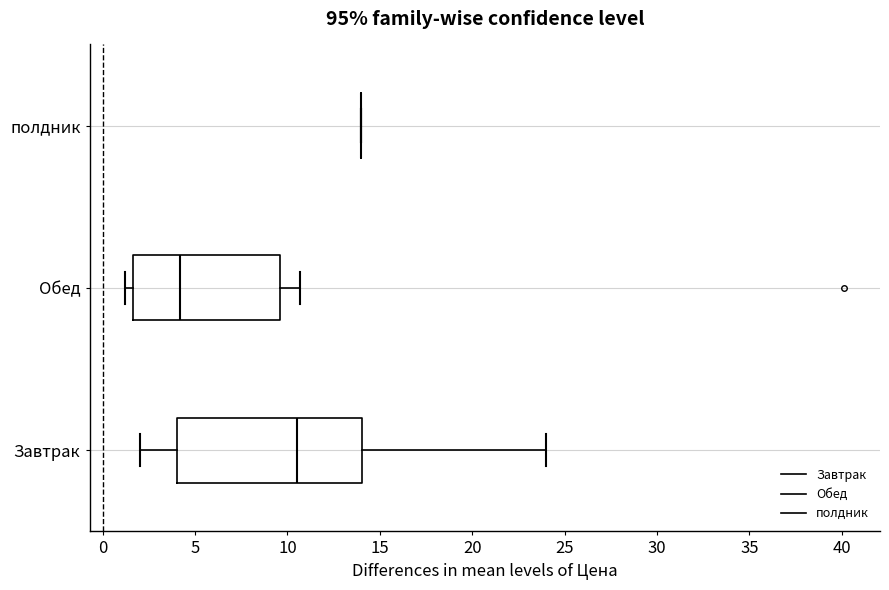

Reading bottom to top, transcribe this box plot: for each box, give where its median line is, the range the box spans, and where its two whiskers end, as read against the x-axis. The values are not printed on the chart, so give them approximately, as read against the axis.

Завтрак: median 10.5, box 4.0 to 14.0, whiskers 2.0 to 24.0
Обед: median 4.0, box 1.5 to 9.5, whiskers 1.0 to 10.5
полдник: box collapsed to a line at 14.0, whiskers 14.0 to 14.0